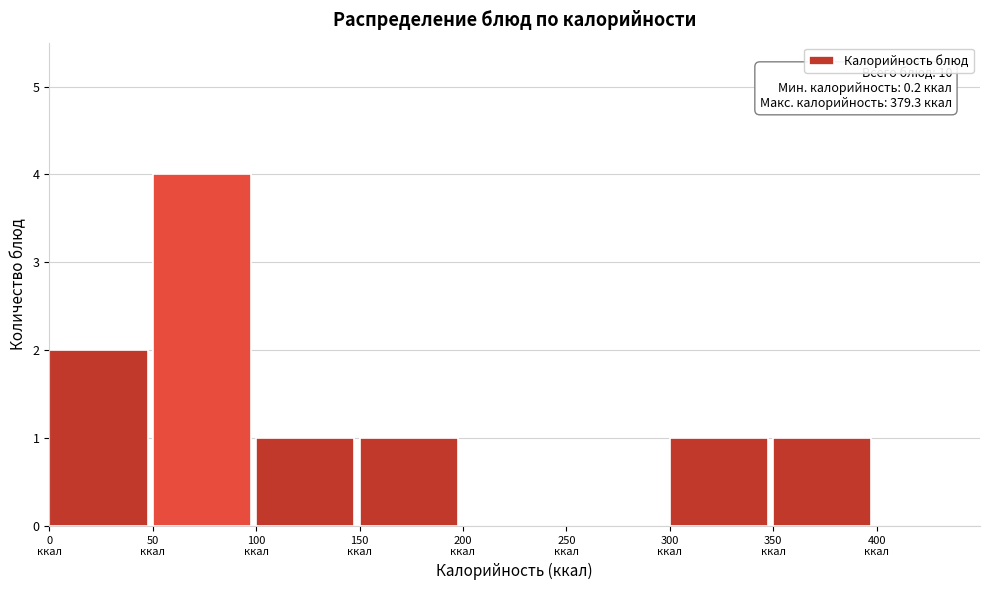

Over which range of the x-axis is the bar tallest?

50 to 100